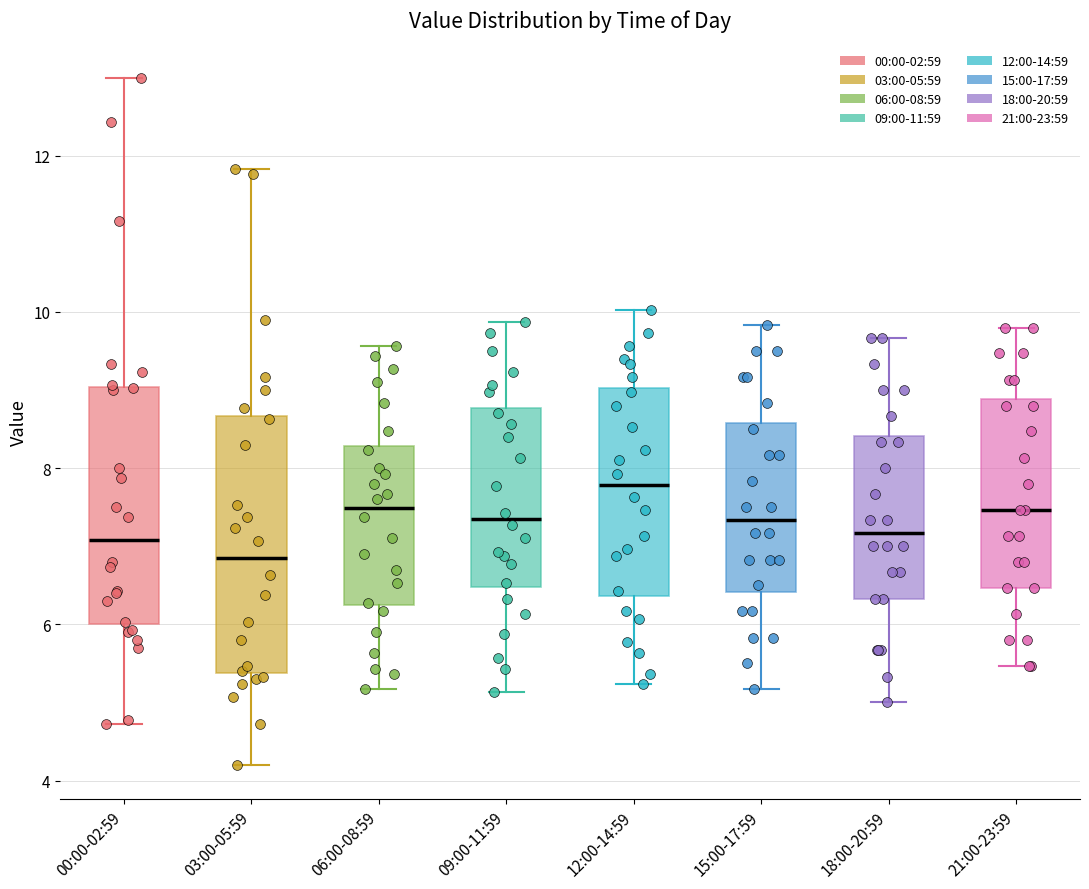

Where does the median line of the box for 21:00-23:59 sit on the y-axis? The values are not printed on the chart, so give them approximately, as read against the axis.

7.4